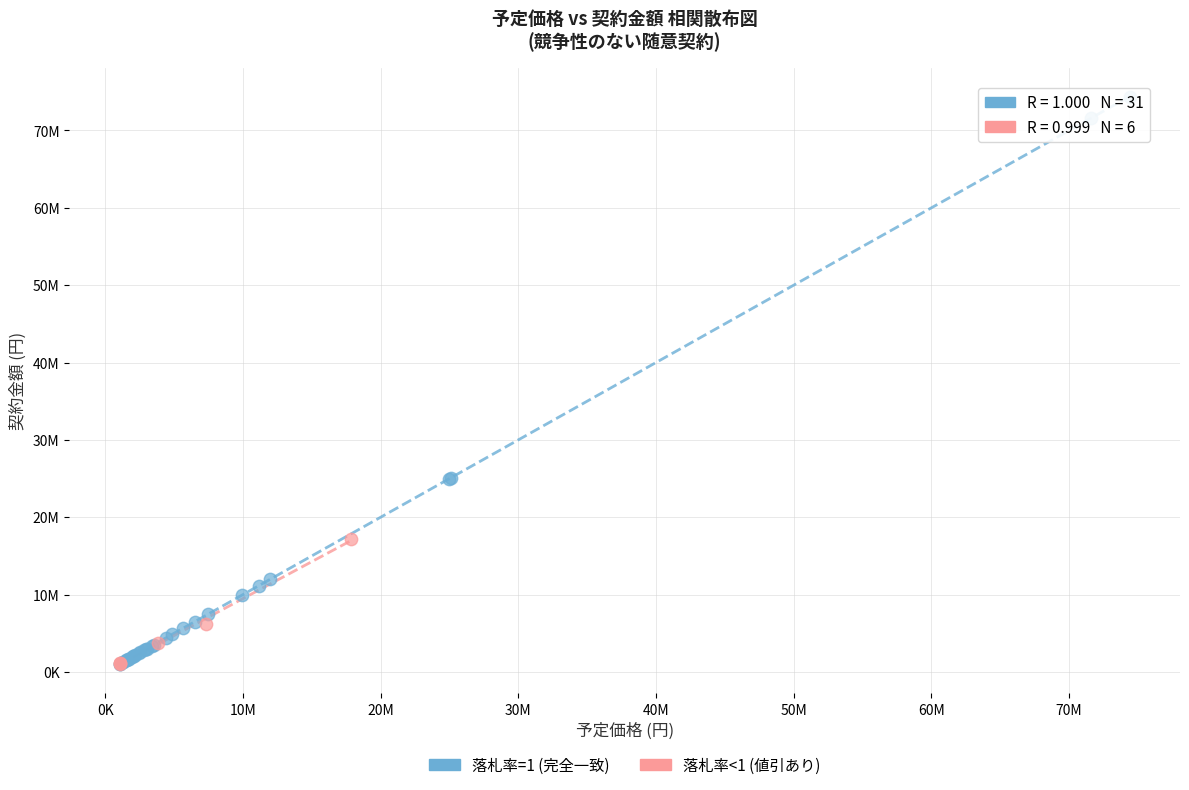

What are all the series names shown in the legend?

落札率=1 (完全一致), 落札率<1 (値引あり)